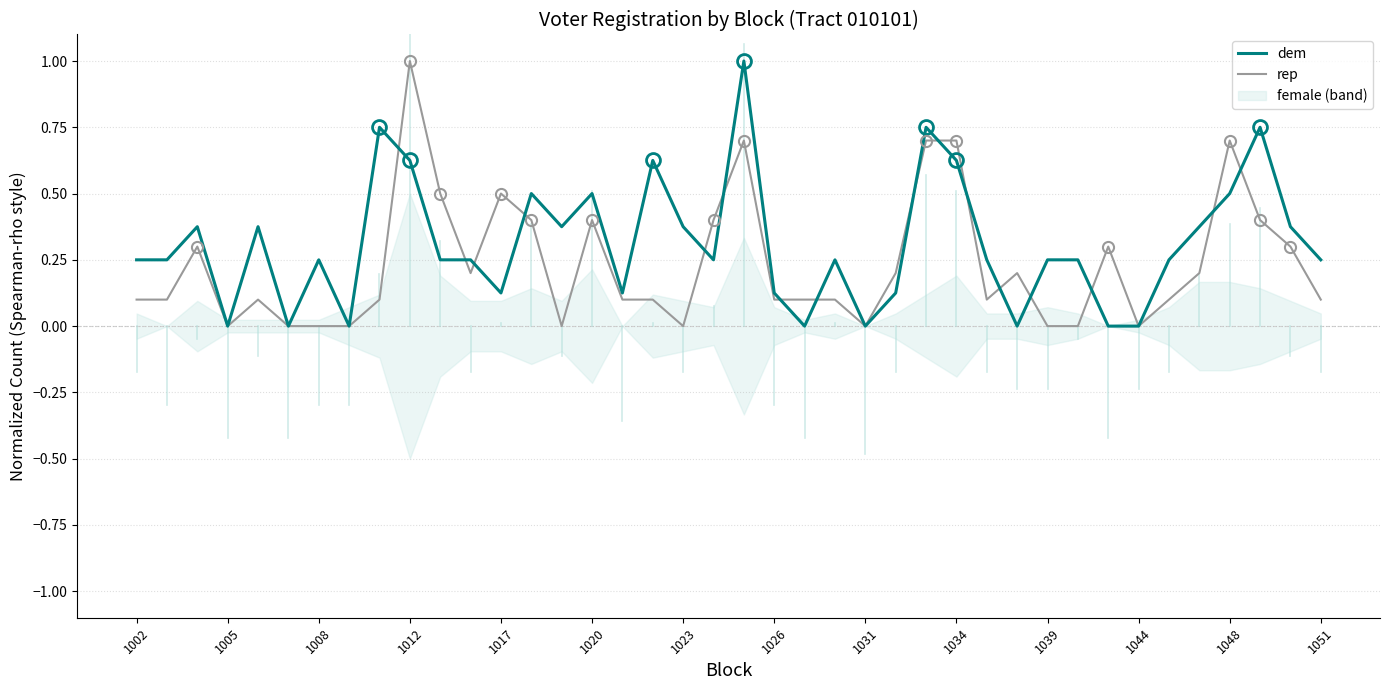

The value of rep at 1005 is 0.0. True or false?

True